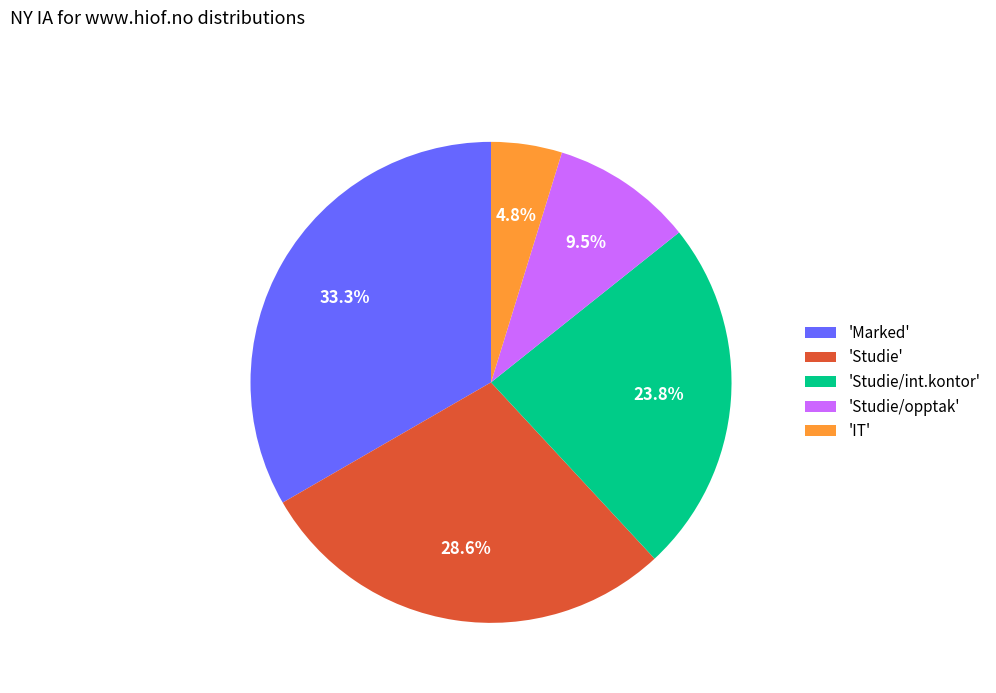

Is there a majority slice in this chart?

No